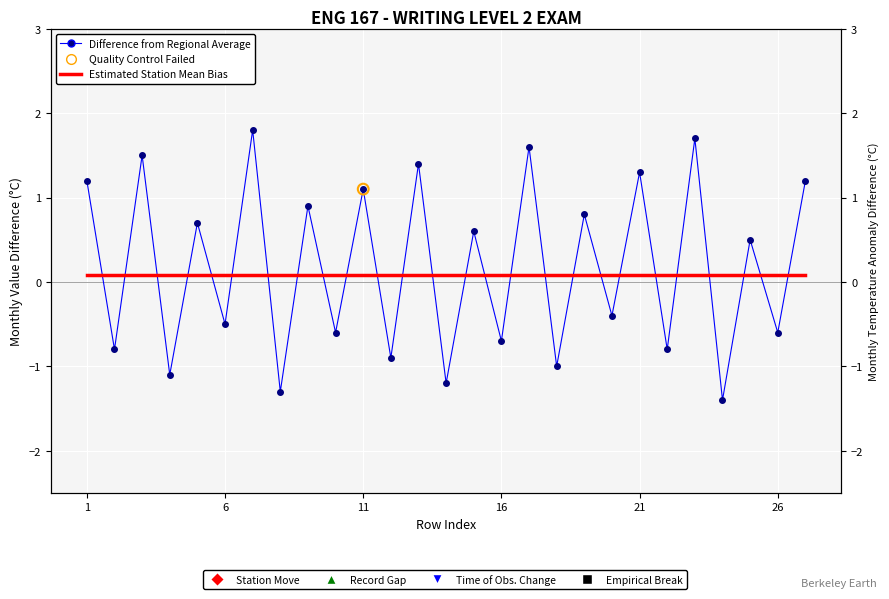

Which series contains the highest Y value?

Difference from Regional Average